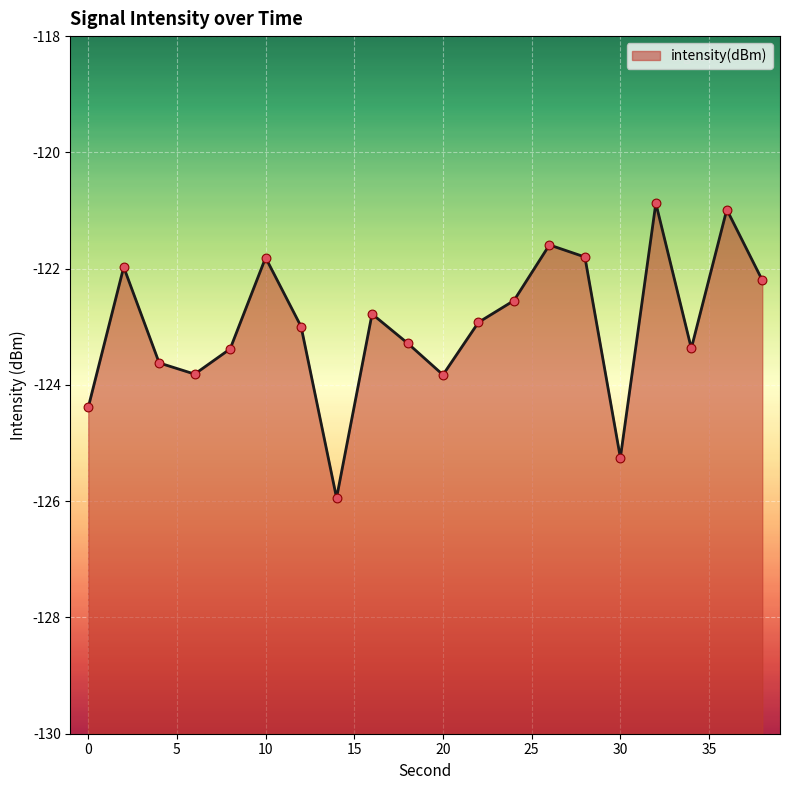

Between 2 and 24, which is larger?

2